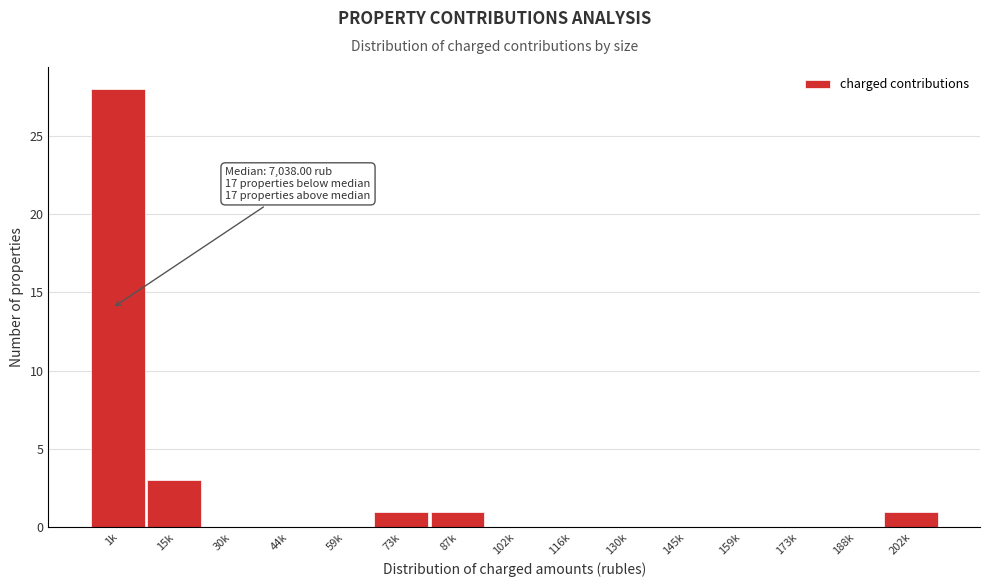

Reading left to right, transcribe all the data shown in this chart.

1k=28	15k=3	30k=0	44k=0	59k=0	73k=1	87k=1	102k=0	116k=0	130k=0	145k=0	159k=0	173k=0	188k=0	202k=1